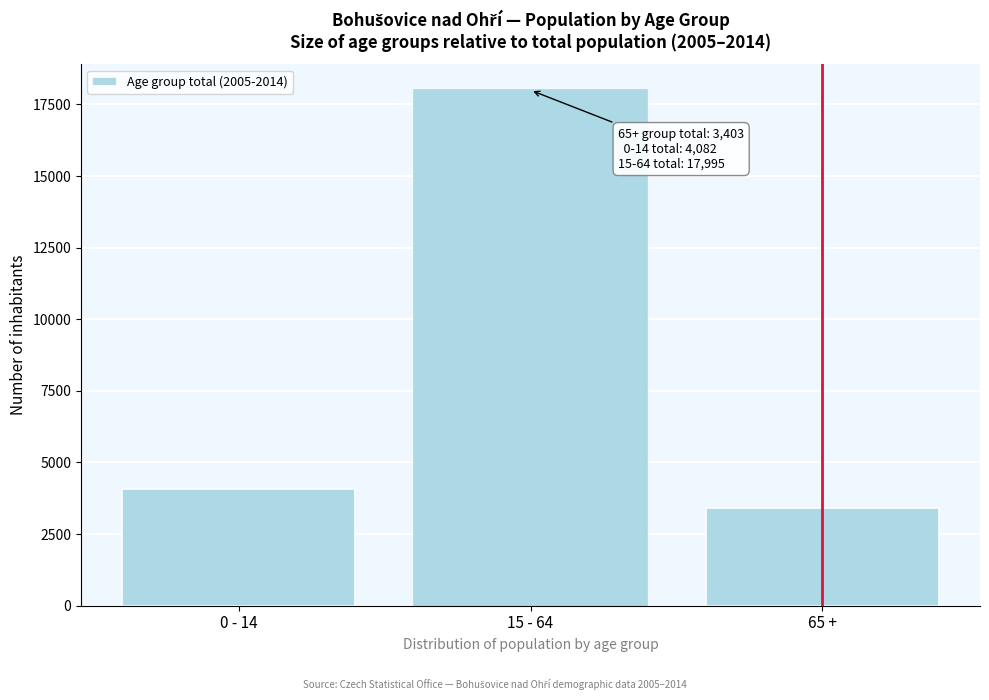

Reading left to right, extract all data points from this chart.

4082	17995	3403